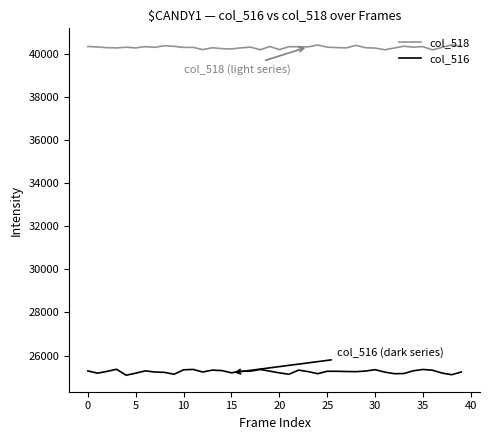

What is the minimum value for col_516?

25089.9